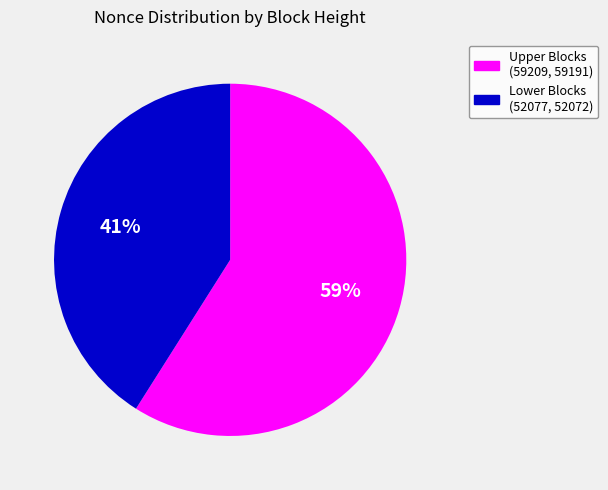

To the nearest percent, what is the difference between the largest and smallest slice percentages?

18%